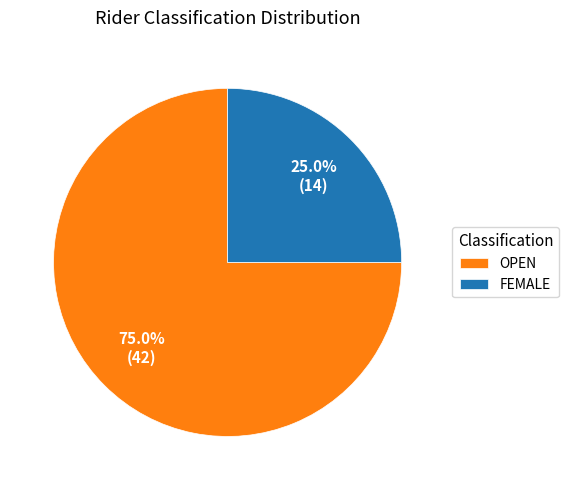

Which category has the smallest portion of the pie?

FEMALE